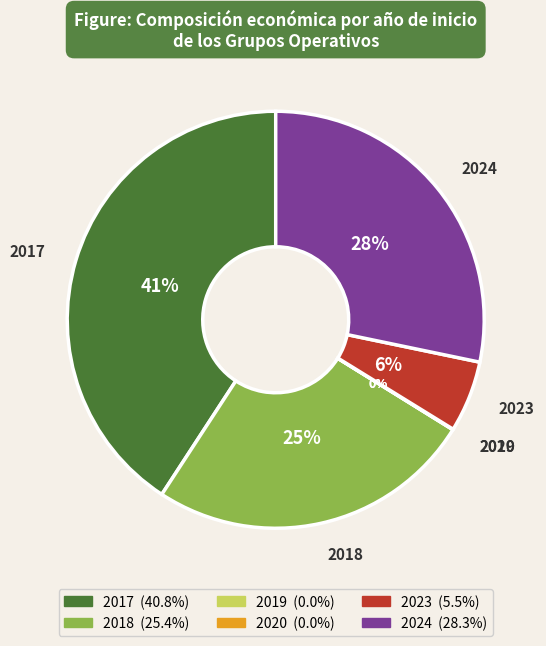

Which slice is the largest?

2017